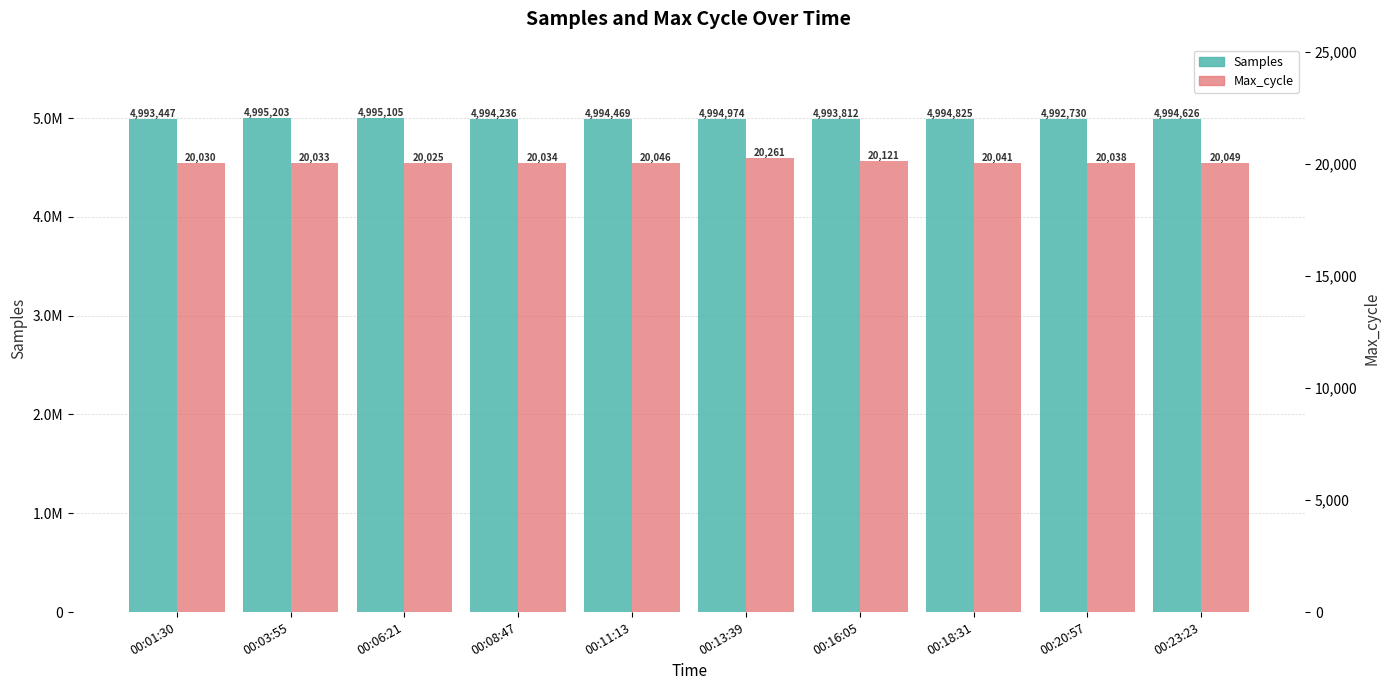

What is the label of the 7th bar from the left?

00:16:05